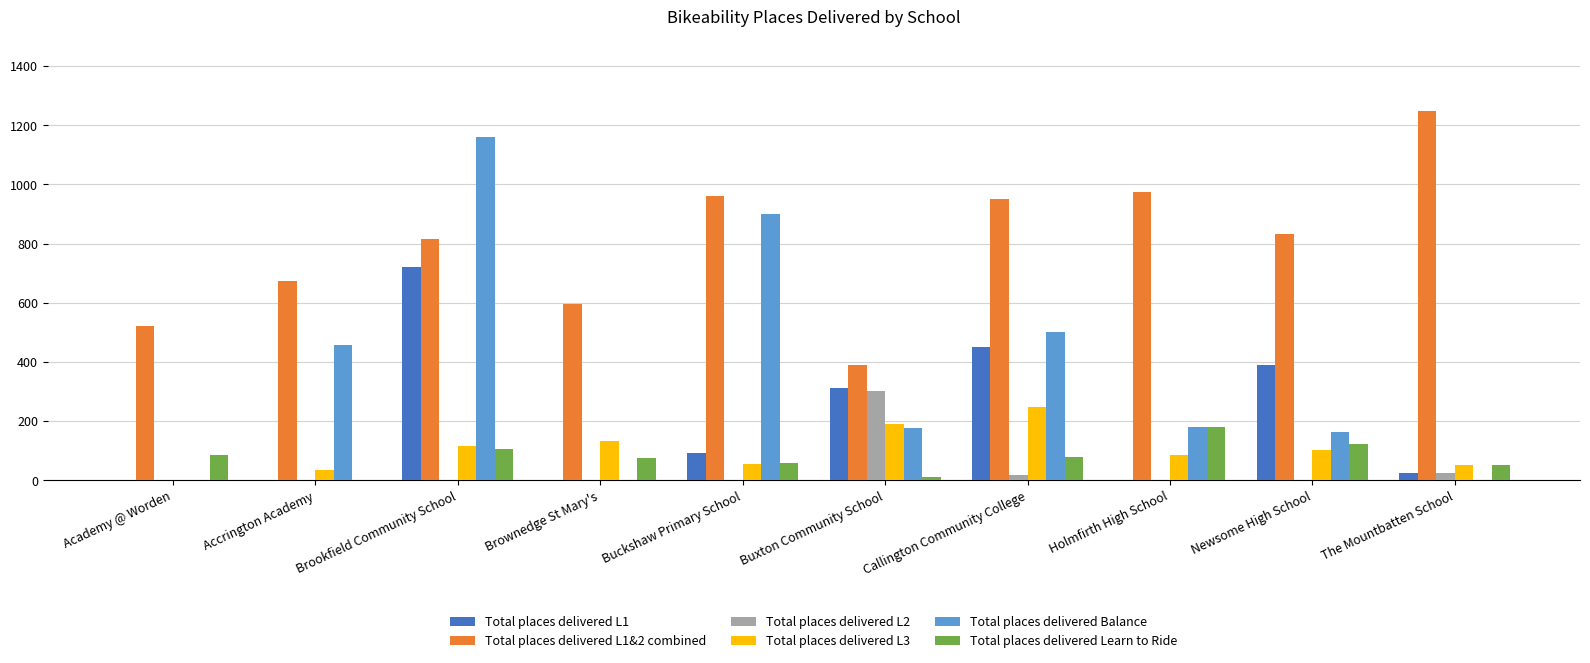

How many positive values does the Total places delivered Learn to Ride series have?

9